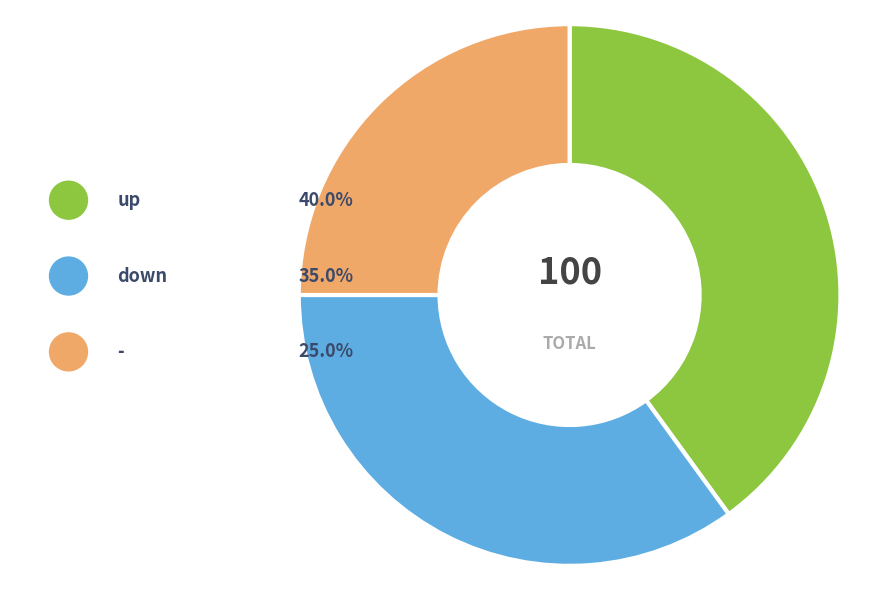

Is there a majority slice in this chart?

No